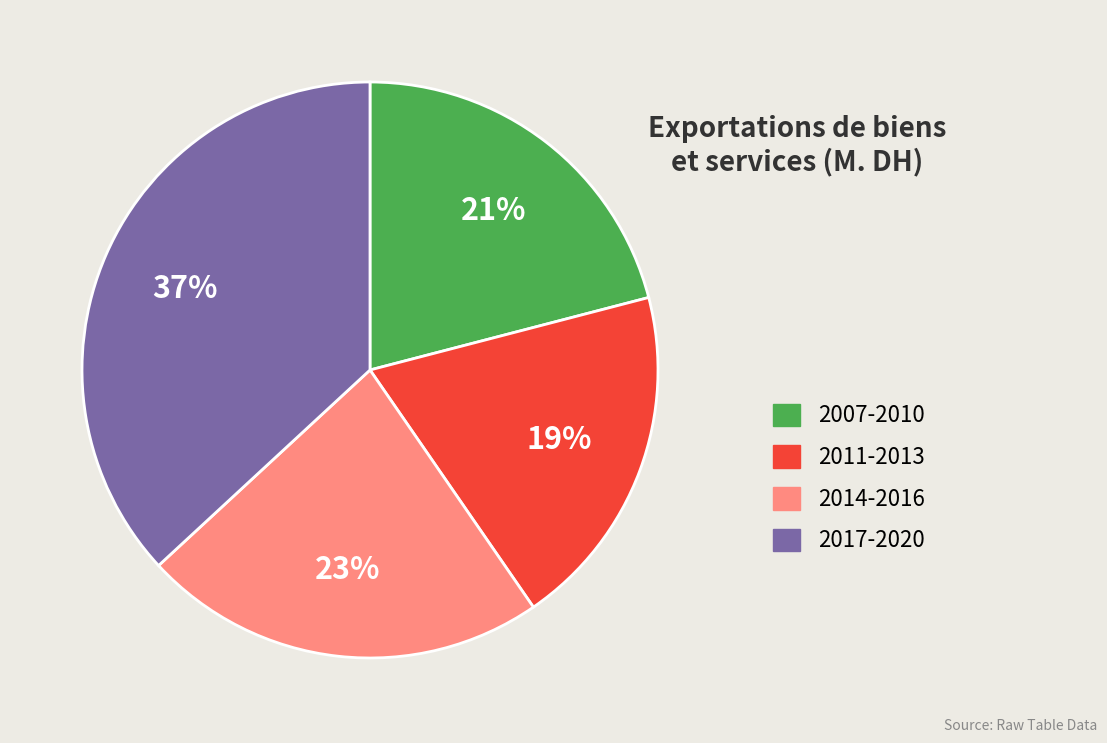

Does any single category account for the majority?

No